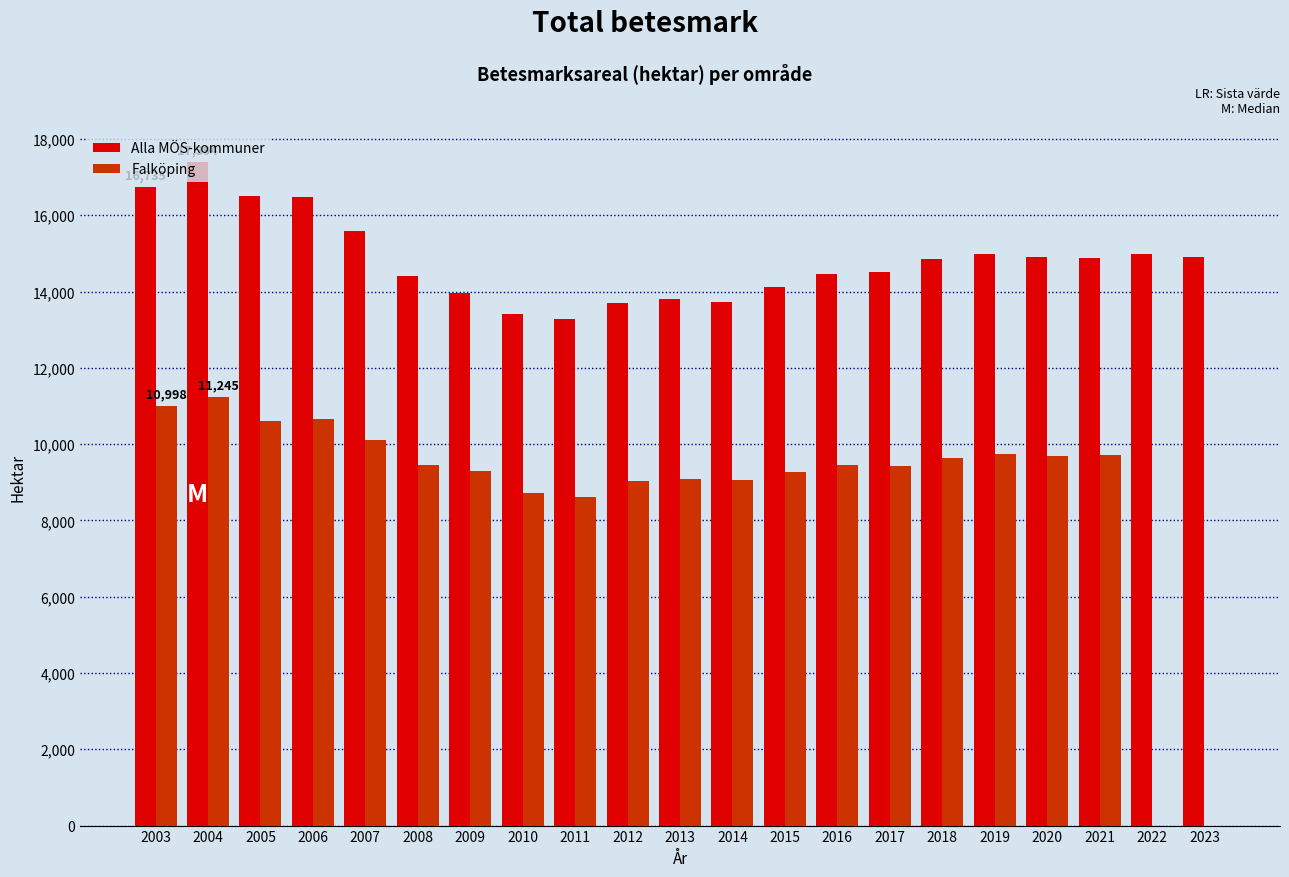

What is the total value across all series at 2013?

22889